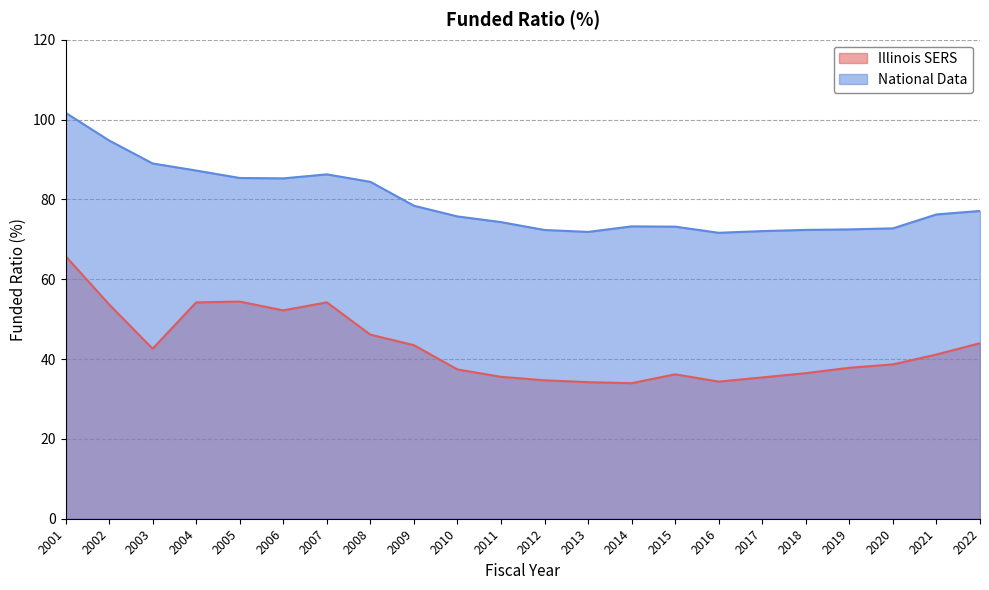

What is the value of the National Data point at the 13th from the left?

71.9